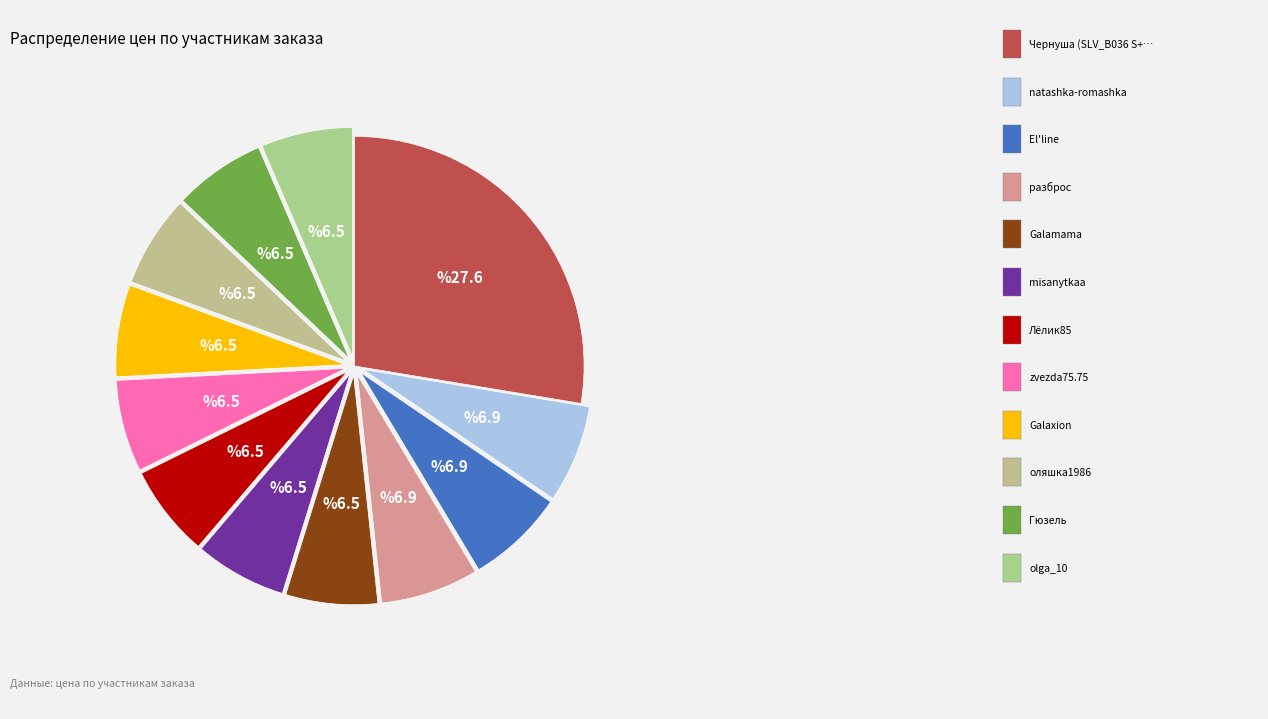

Count the number of slices in the pie.

12